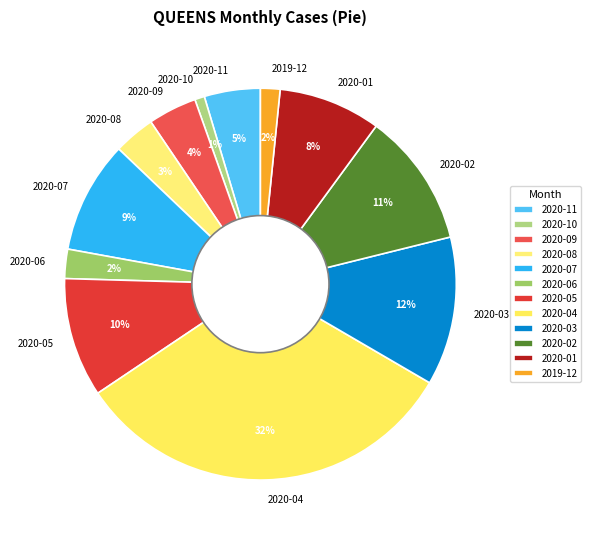

What percentage is the 2020-11 slice, to the nearest percent?

5%